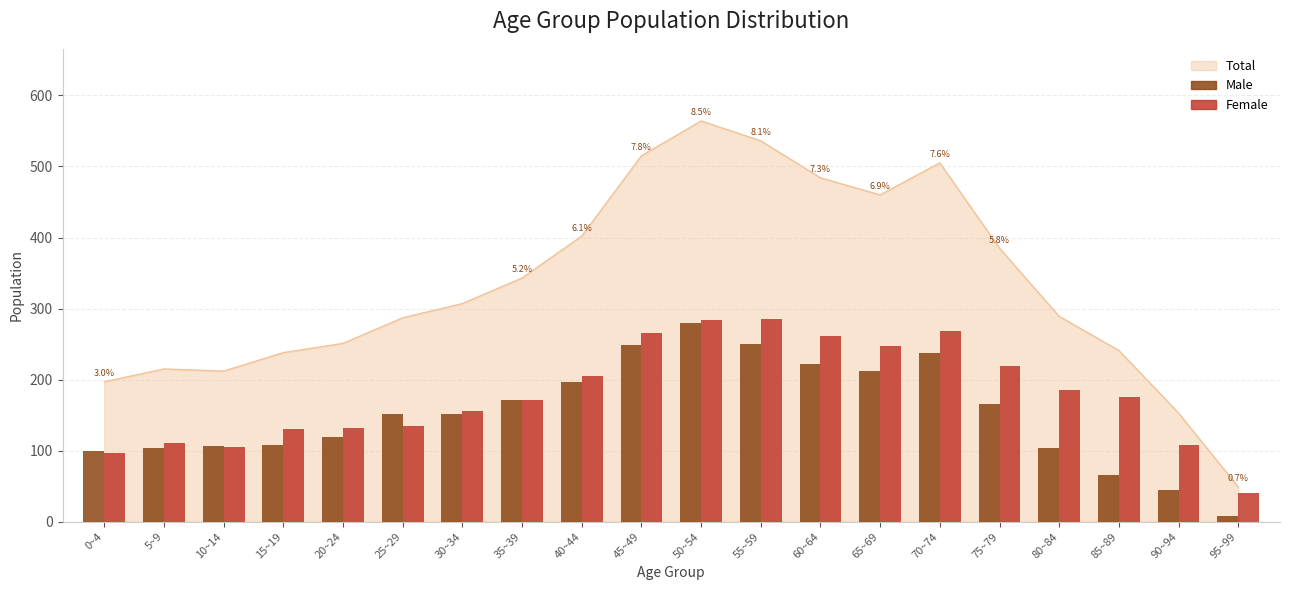

Reading left to right, extract all data points from this chart.

Male: 0~4=100	5~9=104	10~14=107	15~19=108	20~24=119	25~29=152	30~34=151	35~39=171	40~44=197	45~49=249	50~54=280	55~59=250	60~64=222	65~69=212	70~74=237	75~79=166	80~84=104	85~89=66	90~94=45	95~99=8
Female: 0~4=97	5~9=111	10~14=105	15~19=130	20~24=132	25~29=135	30~34=156	35~39=172	40~44=205	45~49=266	50~54=284	55~59=286	60~64=262	65~69=248	70~74=268	75~79=219	80~84=185	85~89=175	90~94=108	95~99=41